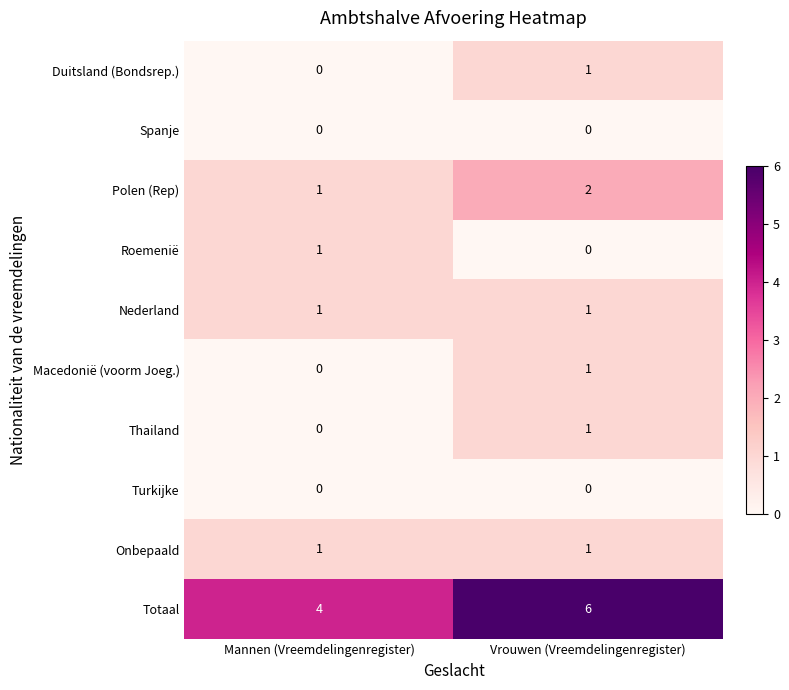

What is the sum of the Polen (Rep) values at Mannen (Vreemdelingenregister) and Vrouwen (Vreemdelingenregister)?

3